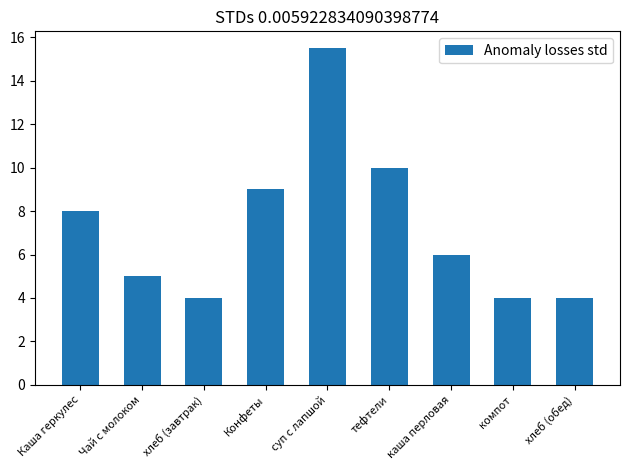

Does the chart contain any negative values?

No